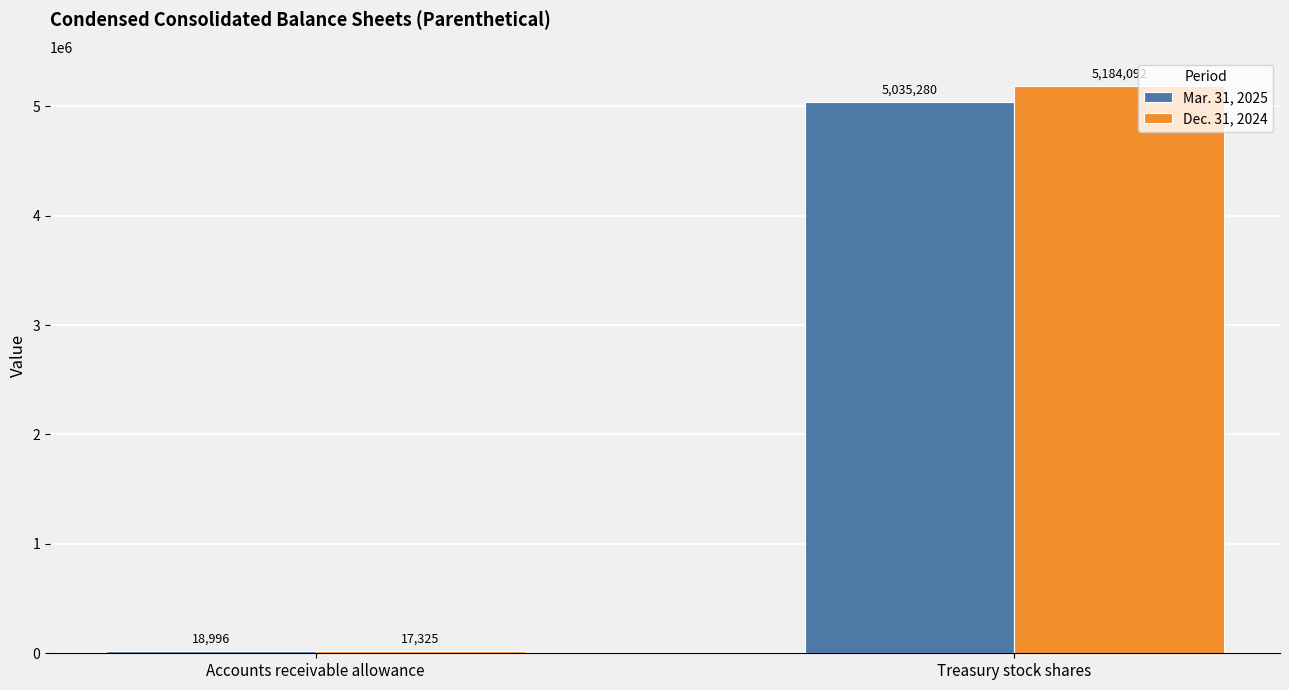

What is the total value across all series at Accounts receivable allowance?

36321